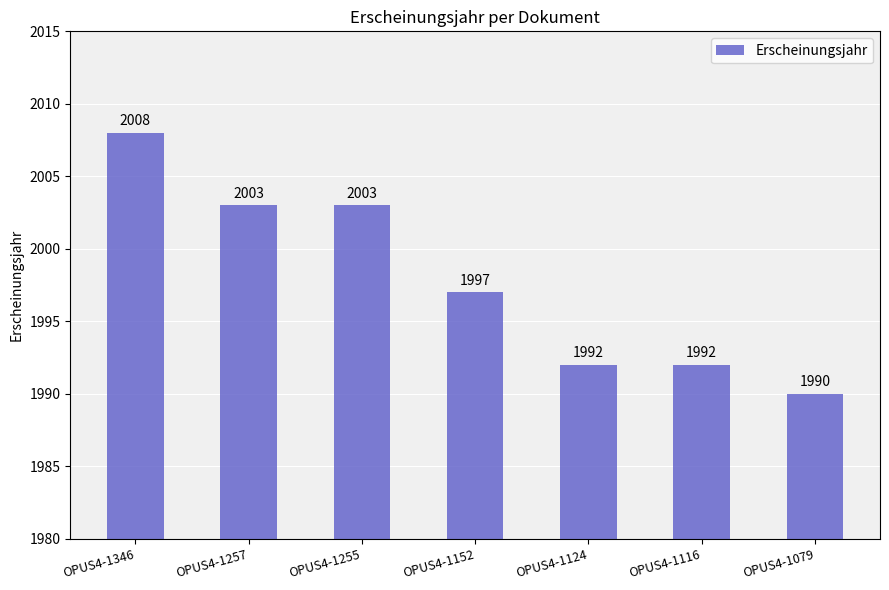

How many categories are shown in the chart?

7